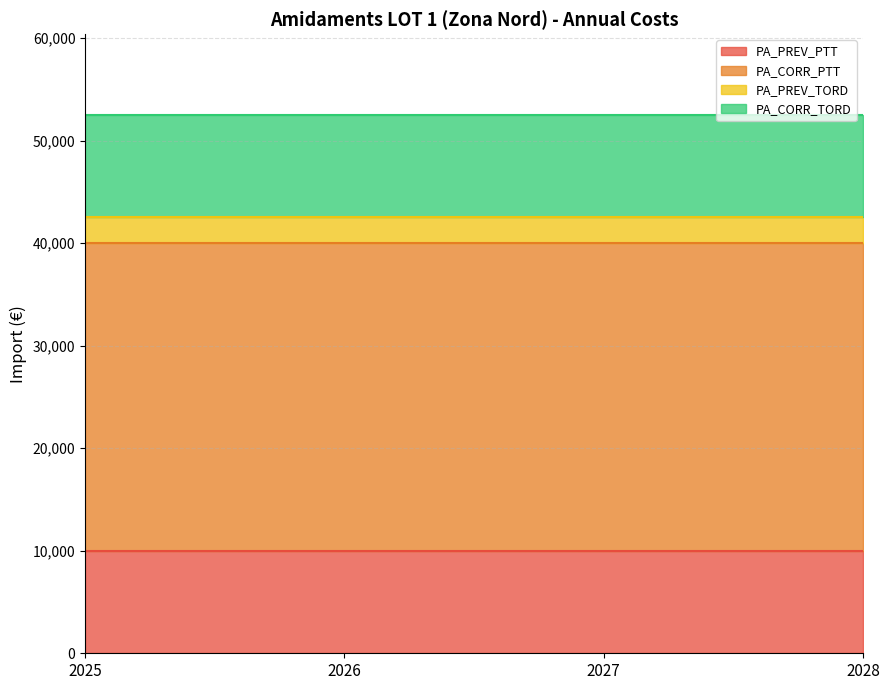

Reading left to right, what are all the values shown in this chart?

PA_PREV_PTT: 2025=10000	2026=10000	2027=10000	2028=10000
PA_CORR_PTT: 2025=30000	2026=30000	2027=30000	2028=30000
PA_PREV_TORD: 2025=2500	2026=2500	2027=2500	2028=2500
PA_CORR_TORD: 2025=10000	2026=10000	2027=10000	2028=10000